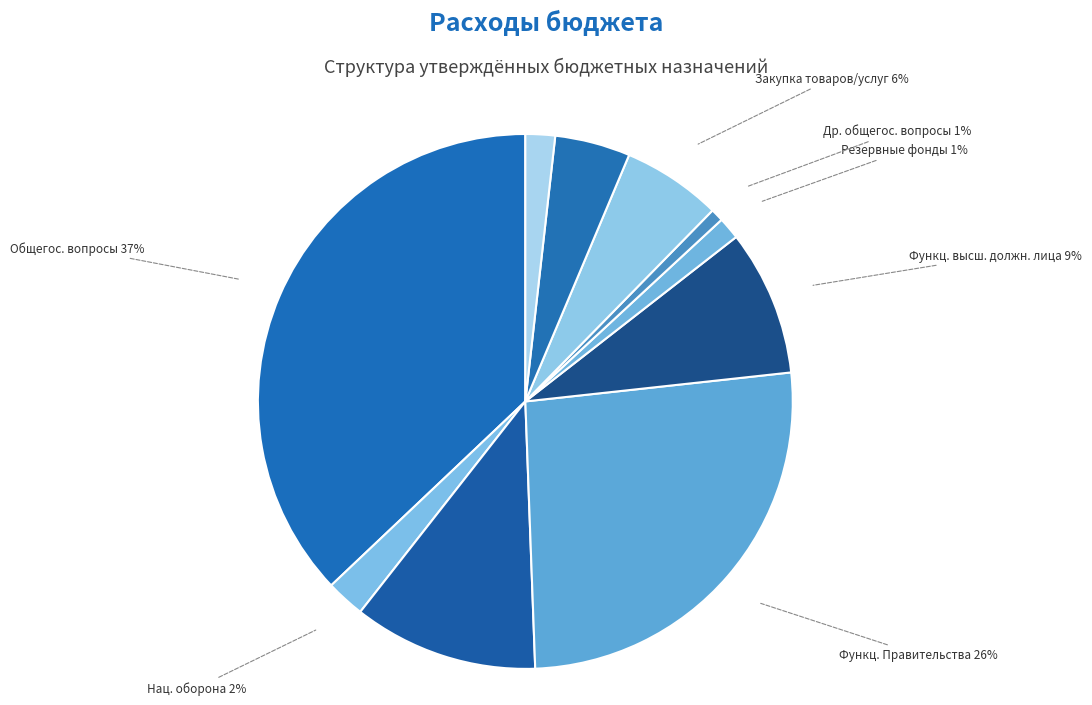

Count the number of slices in the pie.

10